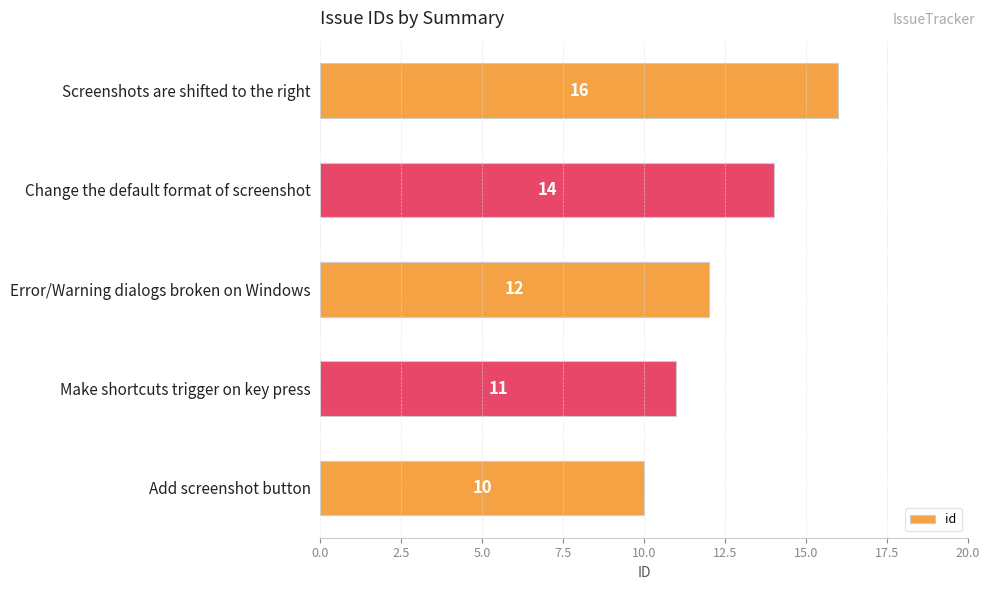

What is the label of the 2nd bar from the bottom?

Make shortcuts trigger on key press